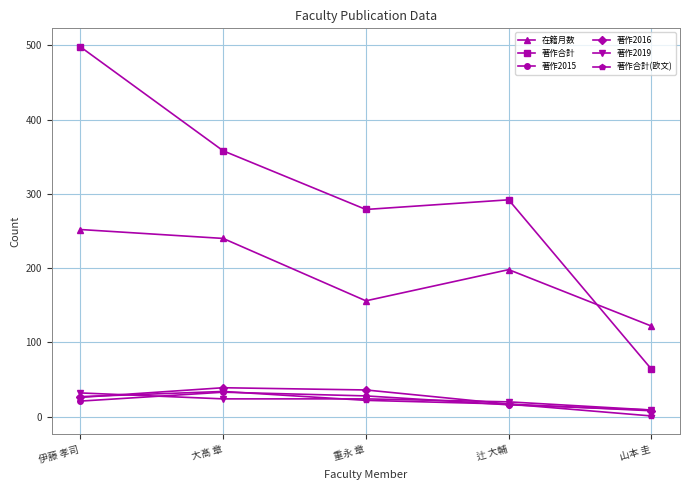

List the labels in order of 著作合計(欧文) value, largest first.

大髙 章, 伊藤 孝司, 重永 章, 辻 大輔, 山本 圭